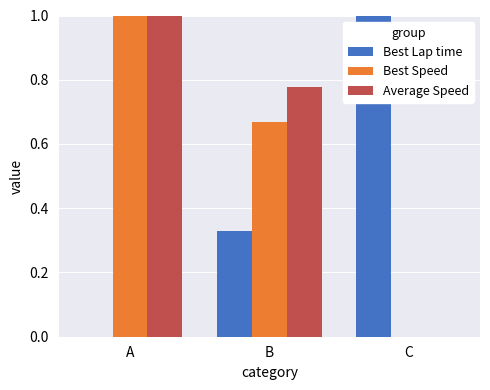

The value of Best Lap time at B is 0.1. True or false?

False